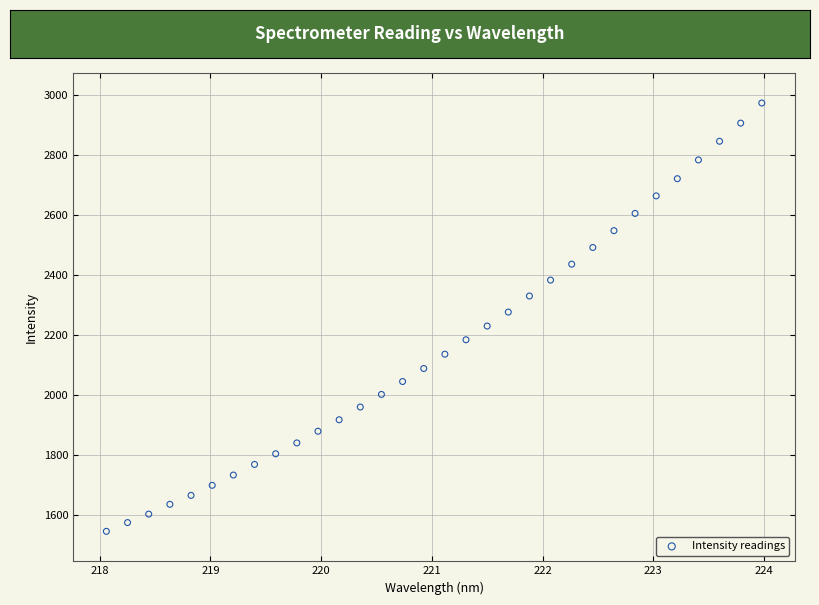

What is the range of X values (max minus min)?

5.9